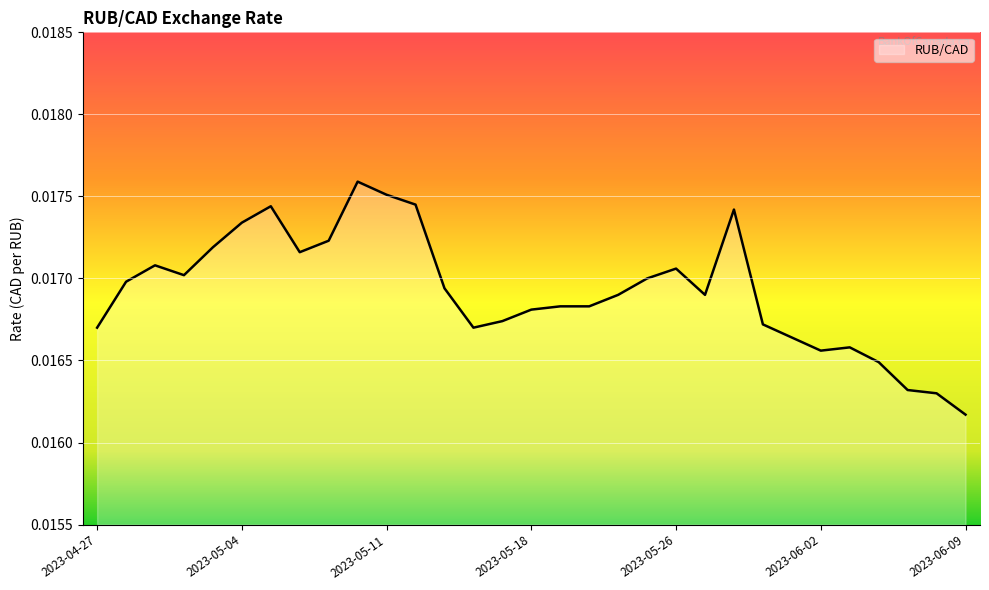

How many lines are shown in the chart?

1